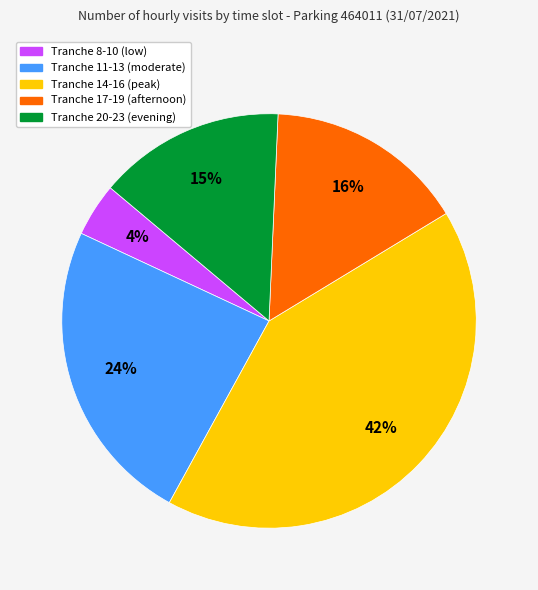

How many segments does this pie chart have?

5